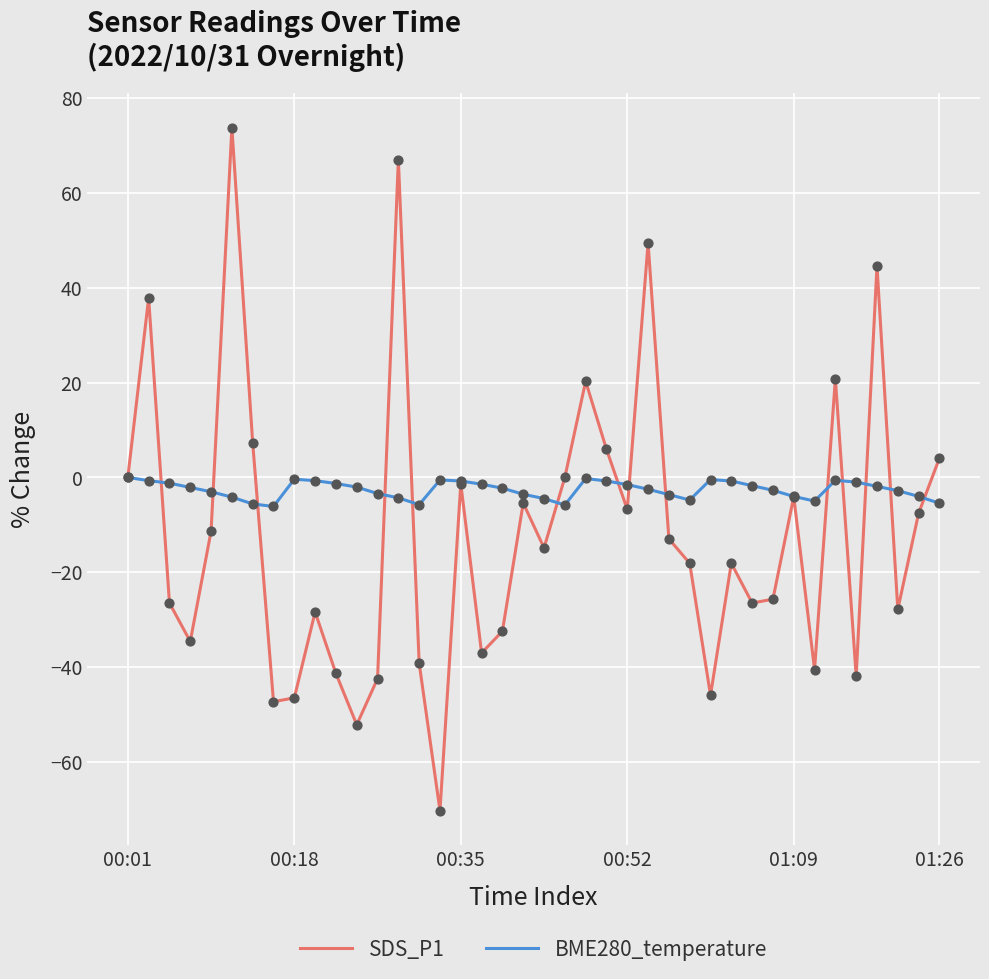

Which series has the widest spread of values?

SDS_P1